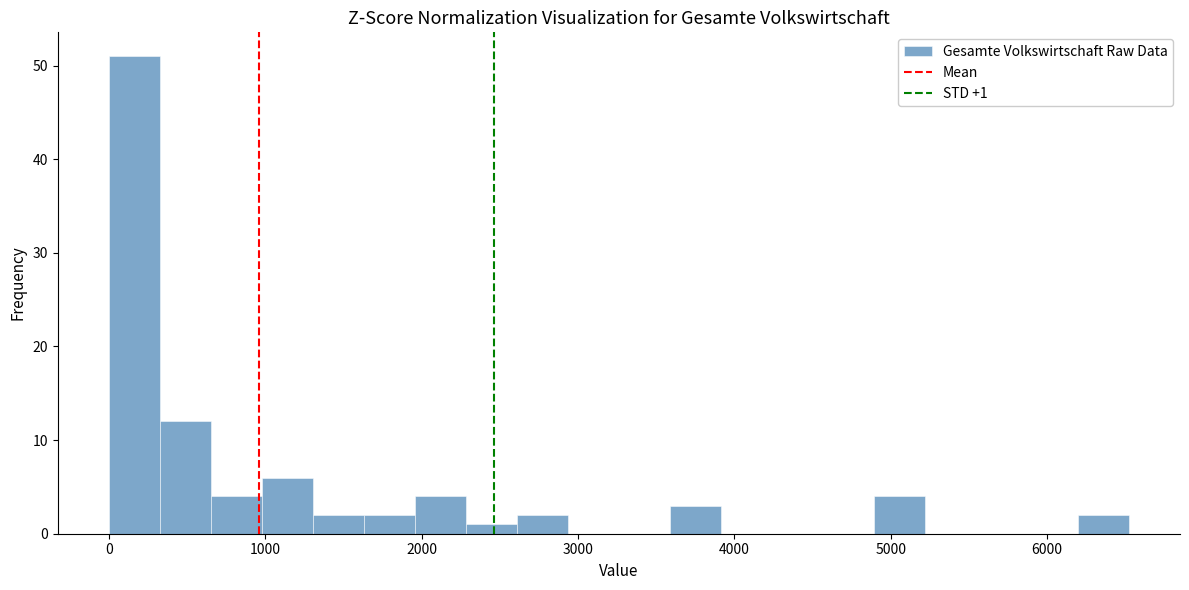

Around what value on the x-axis is the tallest bar? Give the approximate position of its centre, as read against the axis.

200